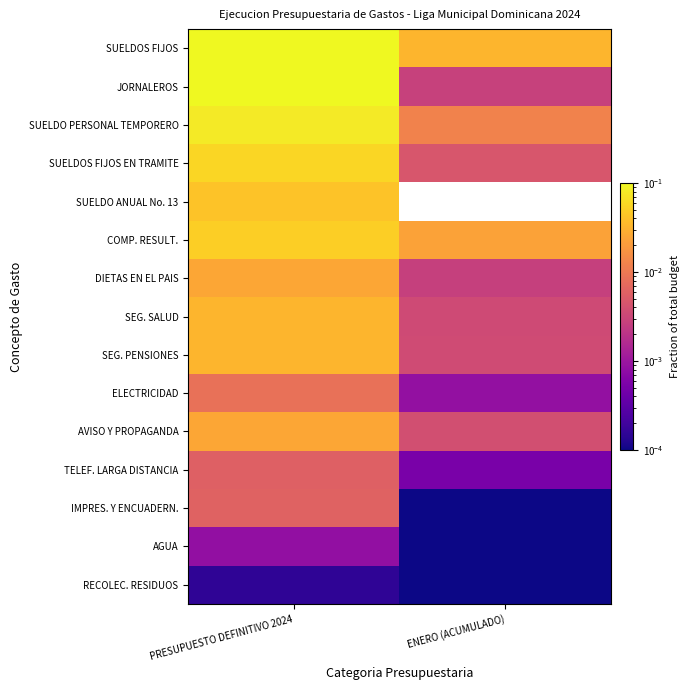

Between ENERO (ACUMULADO) and PRESUPUESTO DEFINITIVO 2024, which is larger?

PRESUPUESTO DEFINITIVO 2024